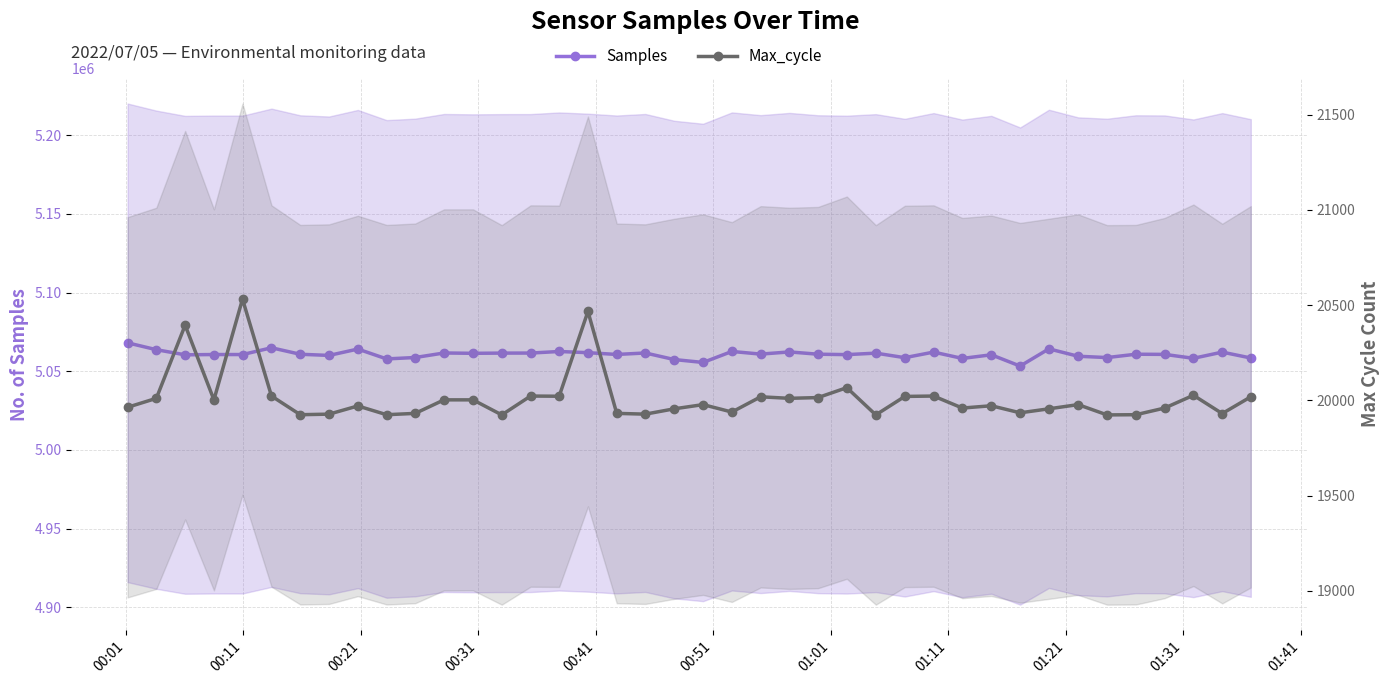

What is the sum of all Samples values?

202430997